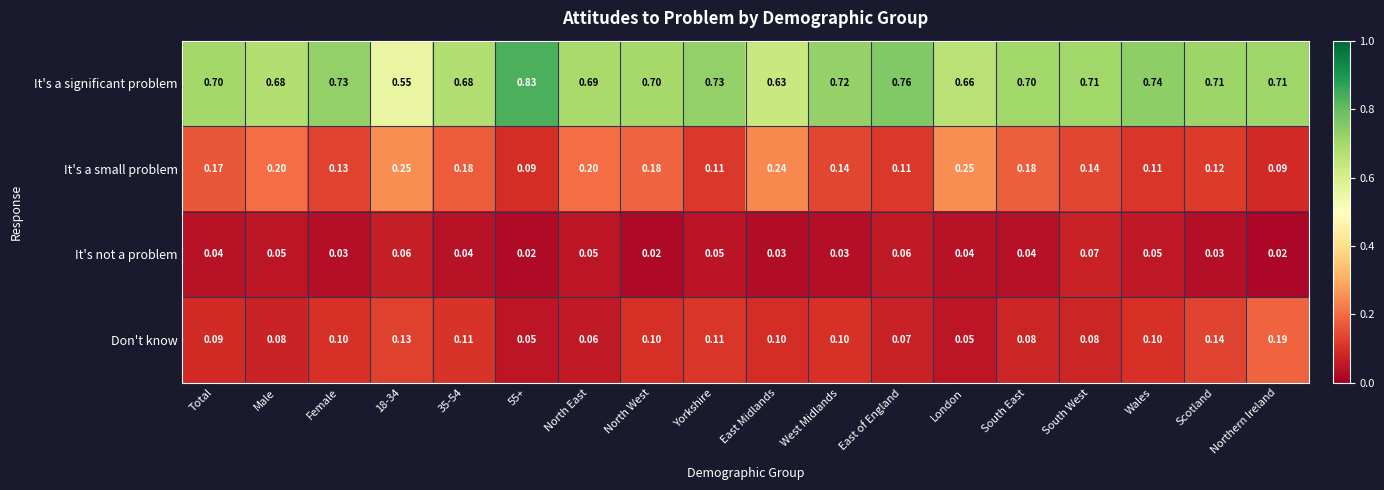

Is the value of It's a significant problem at Male greater than the value of It's a small problem at Northern Ireland?

Yes